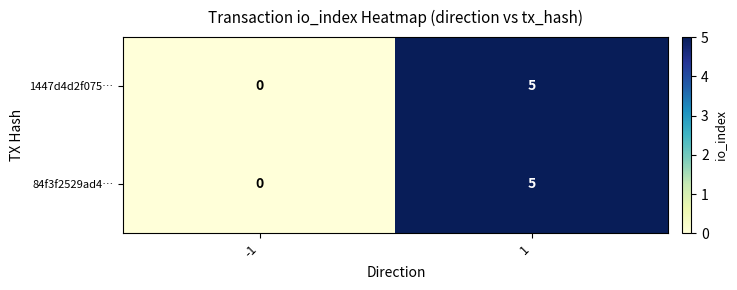

True or false: 84f3f2529ad4… has a value of 0 at -1.

True